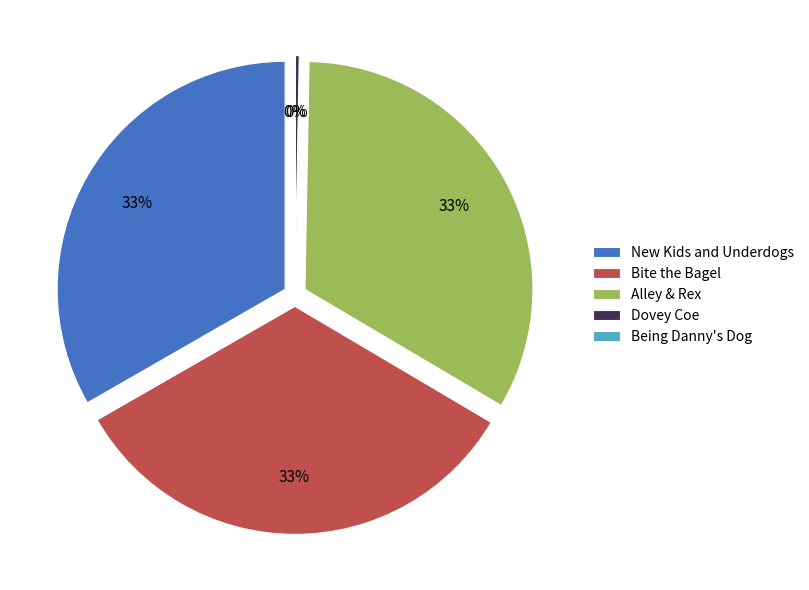

Rank the categories by value from lowest to highest.

Being Danny's Dog, Dovey Coe, Alley & Rex, Bite the Bagel, New Kids and Underdogs